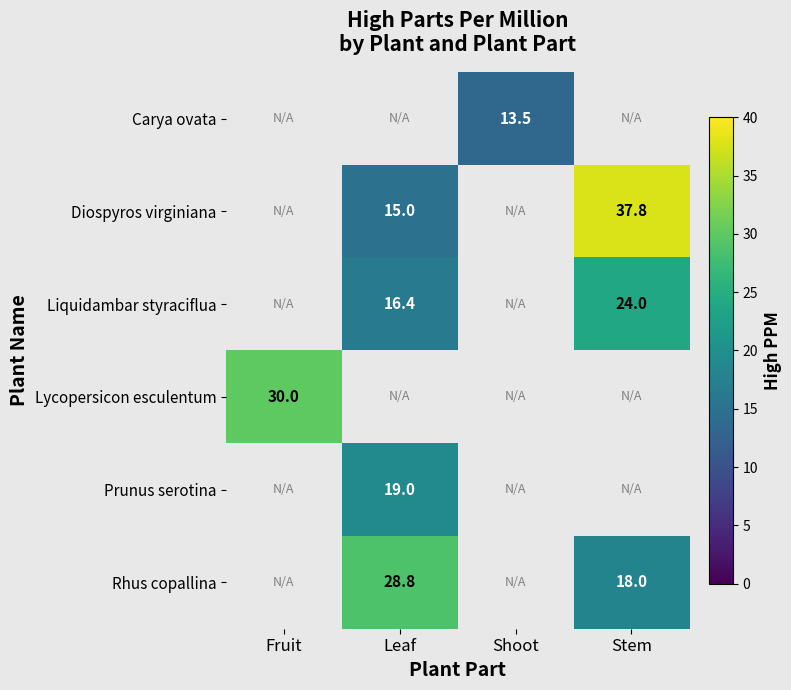

The Prunus serotina series shows 33.1 at Leaf. True or false?

False